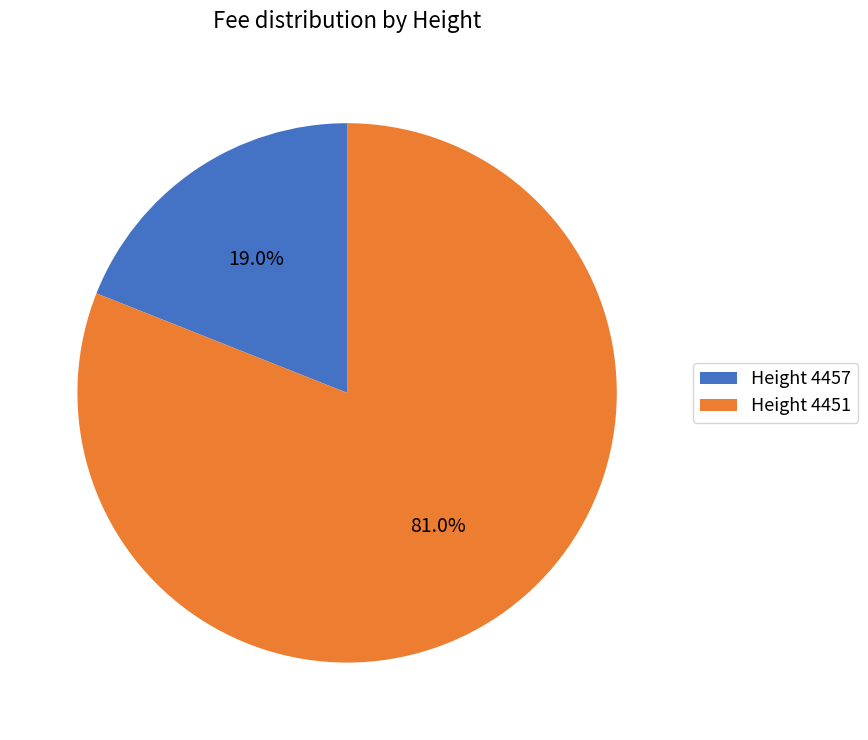

Rank the categories by value from lowest to highest.

Height 4457, Height 4451